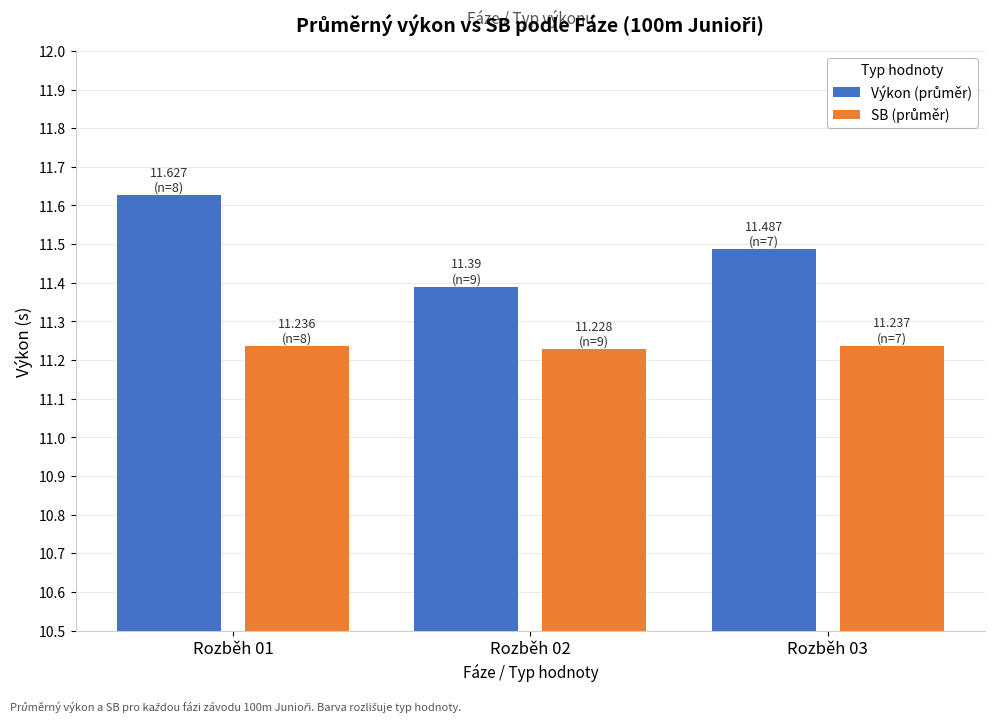

At how many categories does at least one series exceed 11?

3